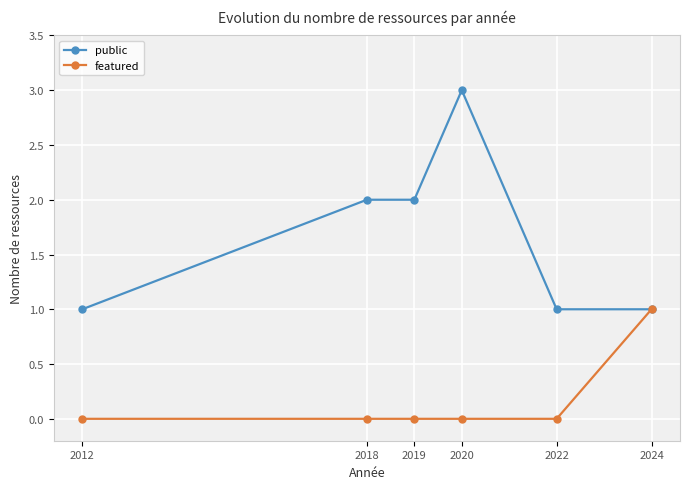

Which series has the largest total across all categories?

public